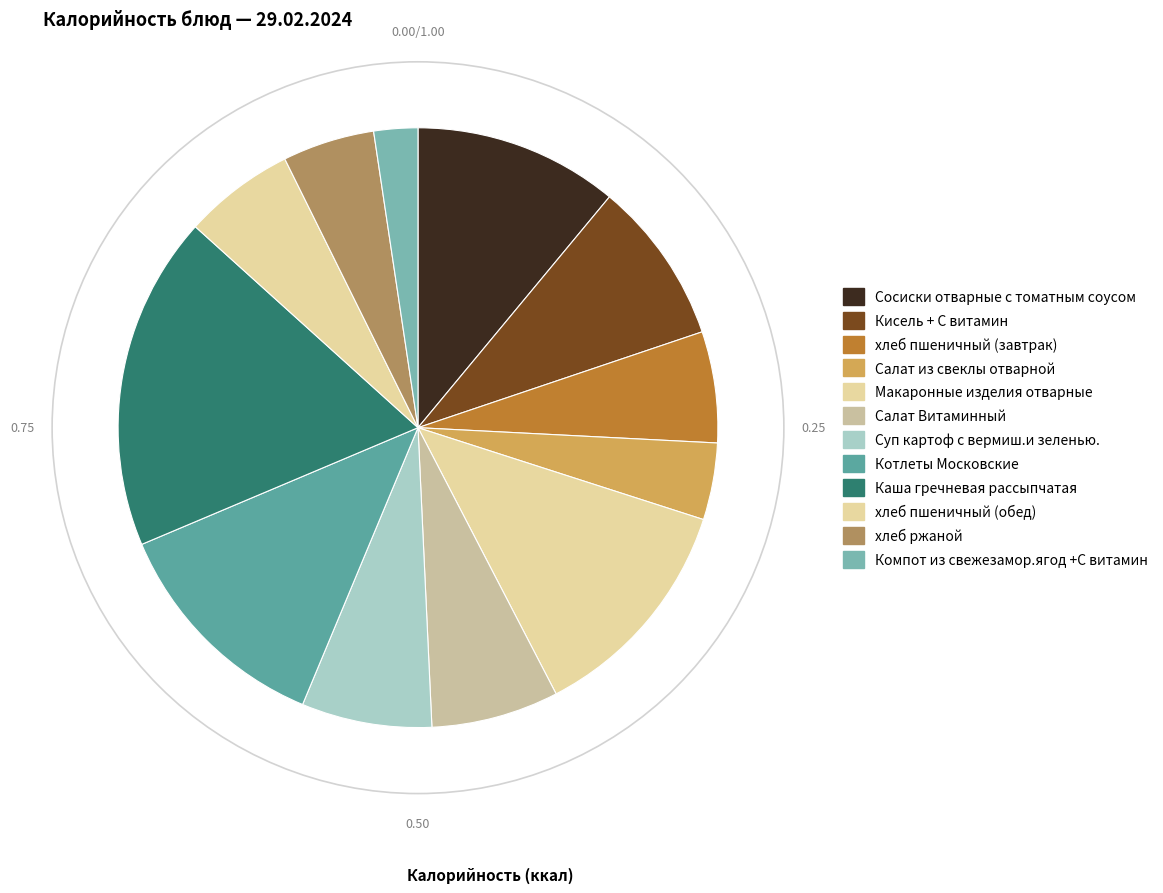

Which has a higher value, Кисель + С витамин or Котлеты Московские?

Котлеты Московские